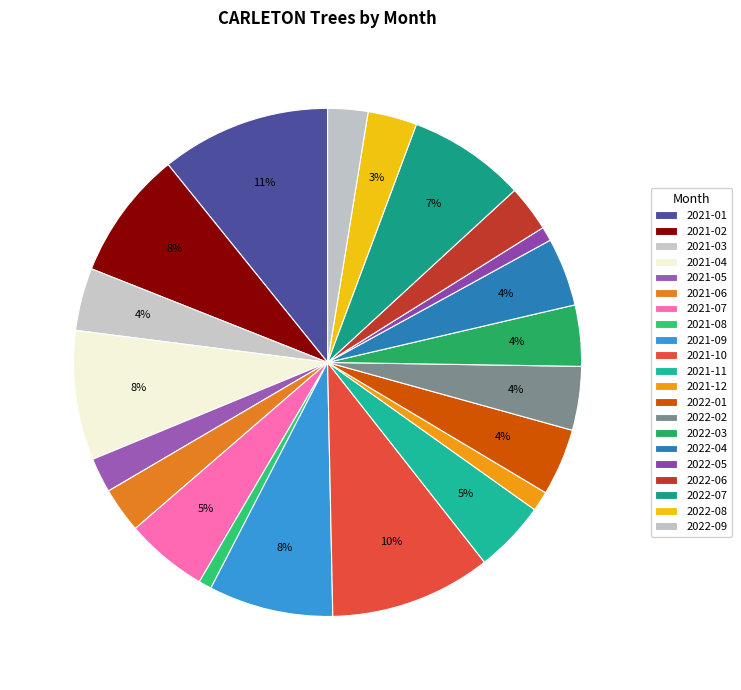

Count the number of slices in the pie.

21